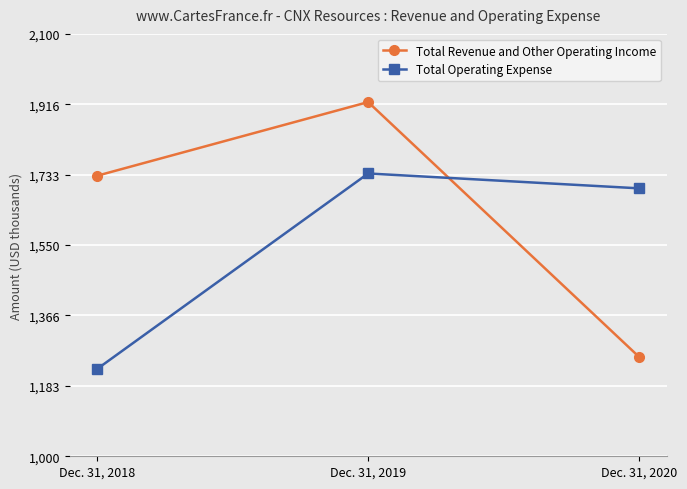

What are all the series names shown in the legend?

Total Revenue and Other Operating Income, Total Operating Expense